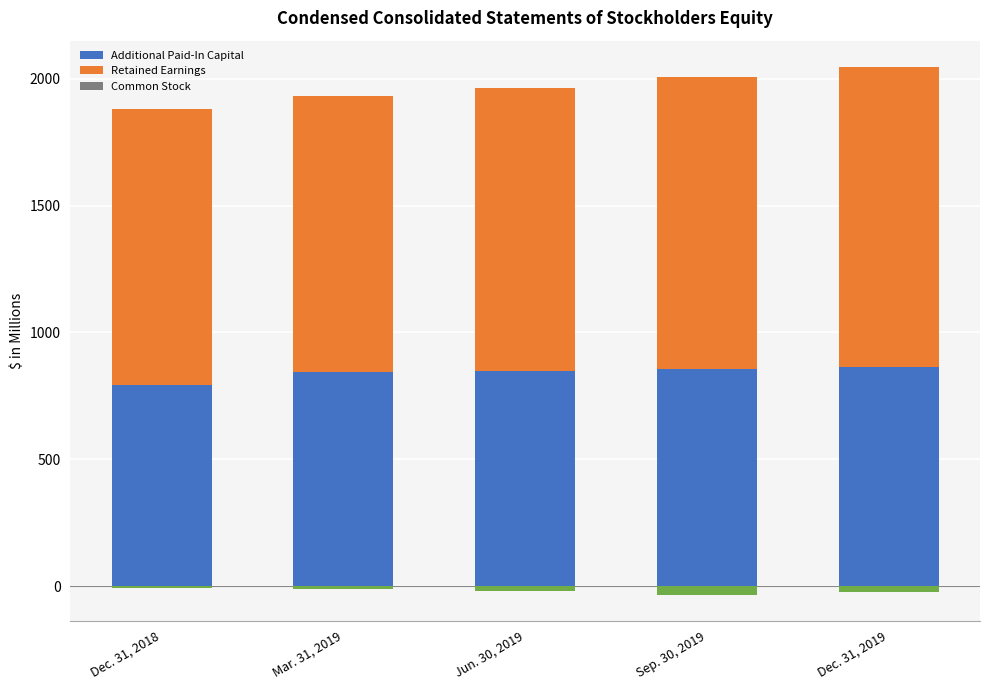

Is the value of Retained Earnings at Mar. 31, 2019 greater than the value of Additional Paid-In Capital at Mar. 31, 2019?

Yes